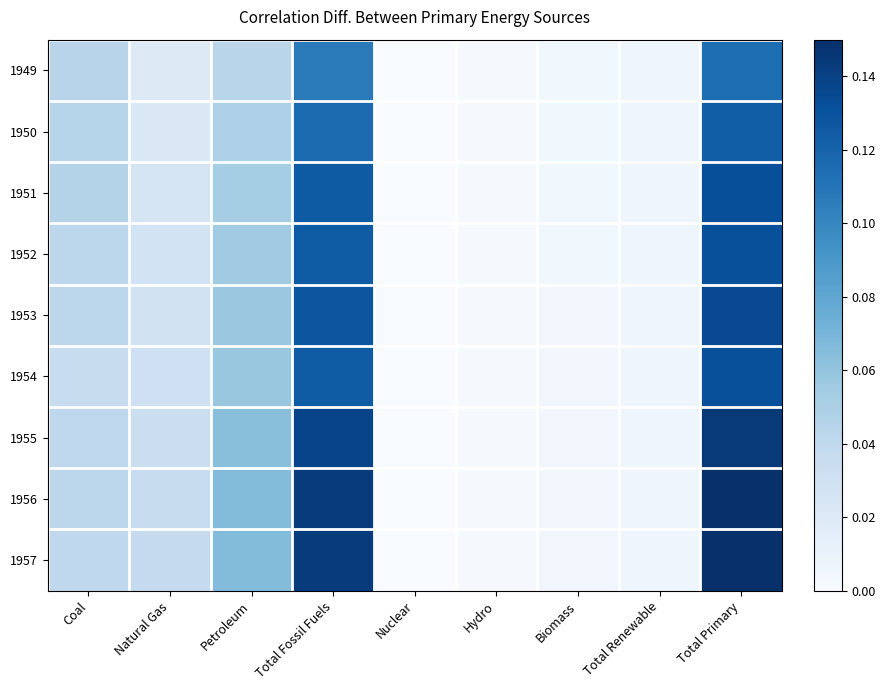

What is the total value across all series at Total Renewable?

0.1